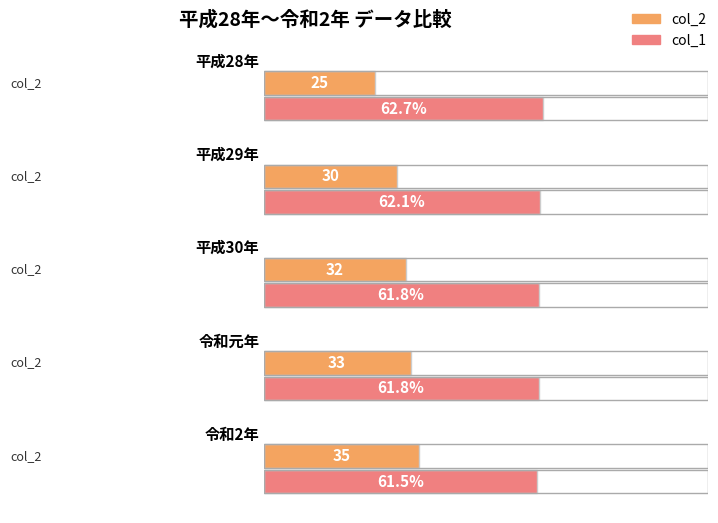

The col_2 series shows 30.0 at 平成29年. True or false?

True